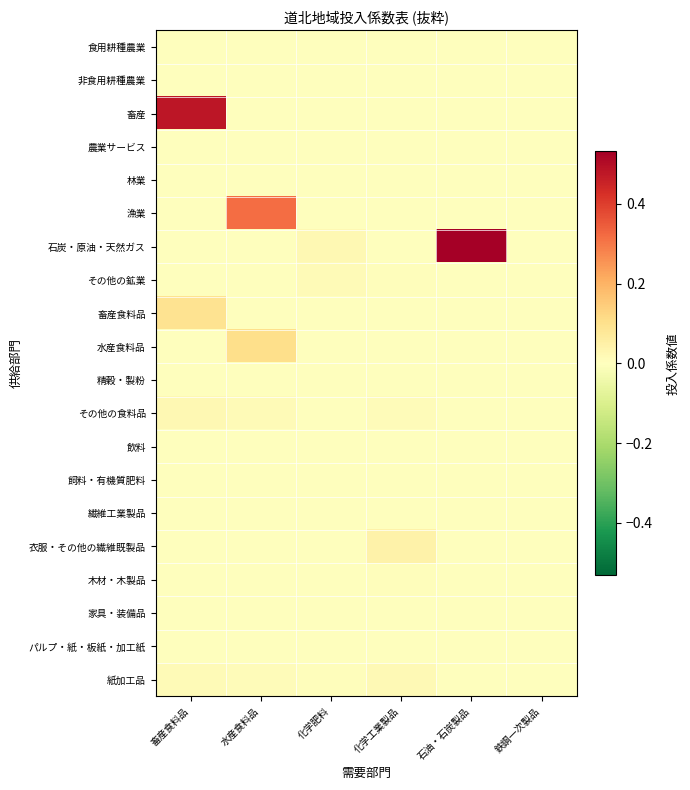

Reading left to right, transcribe all the data shown in this chart.

食用耕種農業: 畜産食料品=0.0	水産食料品=0.0	化学肥料=0.0	化学工業製品=0.0	石油・石炭製品=0.0	鉄鋼一次製品=0.0
非食用耕種農業: 畜産食料品=0.0	水産食料品=0.0	化学肥料=0.0	化学工業製品=0.0	石油・石炭製品=0.0	鉄鋼一次製品=0.0
畜産: 畜産食料品=0.5	水産食料品=0.0	化学肥料=0.0	化学工業製品=0.0	石油・石炭製品=0.0	鉄鋼一次製品=0.0
農業サービス: 畜産食料品=0.0	水産食料品=0.0	化学肥料=0.0	化学工業製品=0.0	石油・石炭製品=0.0	鉄鋼一次製品=0.0
林業: 畜産食料品=0.0	水産食料品=0.0	化学肥料=0.0	化学工業製品=0.0	石油・石炭製品=0.0	鉄鋼一次製品=0.0
漁業: 畜産食料品=0.0	水産食料品=0.3	化学肥料=0.0	化学工業製品=0.0	石油・石炭製品=0.0	鉄鋼一次製品=0.0
石炭・原油・天然ガス: 畜産食料品=0.0	水産食料品=0.0	化学肥料=0.0	化学工業製品=0.0	石油・石炭製品=0.5	鉄鋼一次製品=0.0
その他の鉱業: 畜産食料品=0.0	水産食料品=0.0	化学肥料=0.0	化学工業製品=0.0	石油・石炭製品=0.0	鉄鋼一次製品=0.0
畜産食料品: 畜産食料品=0.1	水産食料品=0.0	化学肥料=0.0	化学工業製品=0.0	石油・石炭製品=0.0	鉄鋼一次製品=0.0
水産食料品: 畜産食料品=0.0	水産食料品=0.1	化学肥料=0.0	化学工業製品=0.0	石油・石炭製品=0.0	鉄鋼一次製品=0.0
精穀・製粉: 畜産食料品=0.0	水産食料品=0.0	化学肥料=0.0	化学工業製品=0.0	石油・石炭製品=0.0	鉄鋼一次製品=0.0
その他の食料品: 畜産食料品=0.0	水産食料品=0.0	化学肥料=0.0	化学工業製品=0.0	石油・石炭製品=0.0	鉄鋼一次製品=0.0
飲料: 畜産食料品=0.0	水産食料品=0.0	化学肥料=0.0	化学工業製品=0.0	石油・石炭製品=0.0	鉄鋼一次製品=0.0
飼料・有機質肥料: 畜産食料品=-0.0	水産食料品=0.0	化学肥料=0.0	化学工業製品=0.0	石油・石炭製品=0.0	鉄鋼一次製品=0.0
繊維工業製品: 畜産食料品=0.0	水産食料品=0.0	化学肥料=0.0	化学工業製品=0.0	石油・石炭製品=0.0	鉄鋼一次製品=0.0
衣服・その他の繊維既製品: 畜産食料品=0.0	水産食料品=0.0	化学肥料=0.0	化学工業製品=0.0	石油・石炭製品=0.0	鉄鋼一次製品=0.0
木材・木製品: 畜産食料品=0.0	水産食料品=0.0	化学肥料=0.0	化学工業製品=0.0	石油・石炭製品=0.0	鉄鋼一次製品=0.0
家具・装備品: 畜産食料品=0.0	水産食料品=0.0	化学肥料=0.0	化学工業製品=0.0	石油・石炭製品=0.0	鉄鋼一次製品=0.0
パルプ・紙・板紙・加工紙: 畜産食料品=0.0	水産食料品=0.0	化学肥料=0.0	化学工業製品=0.0	石油・石炭製品=0.0	鉄鋼一次製品=0.0
紙加工品: 畜産食料品=0.0	水産食料品=0.0	化学肥料=0.0	化学工業製品=0.0	石油・石炭製品=0.0	鉄鋼一次製品=0.0